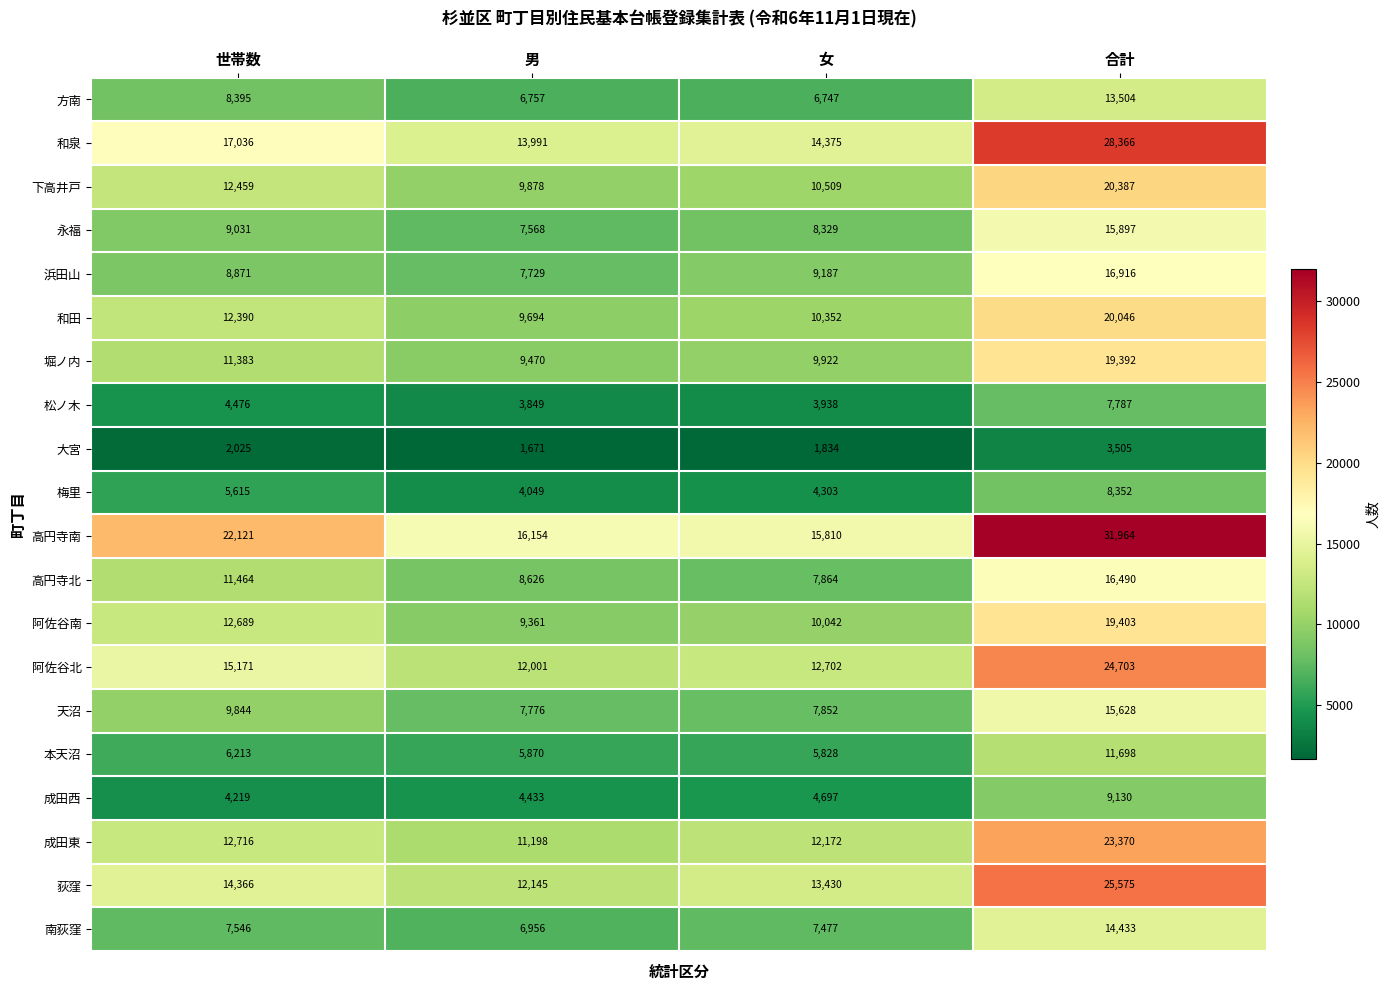

At which category is the sum across all series the highest?

合計